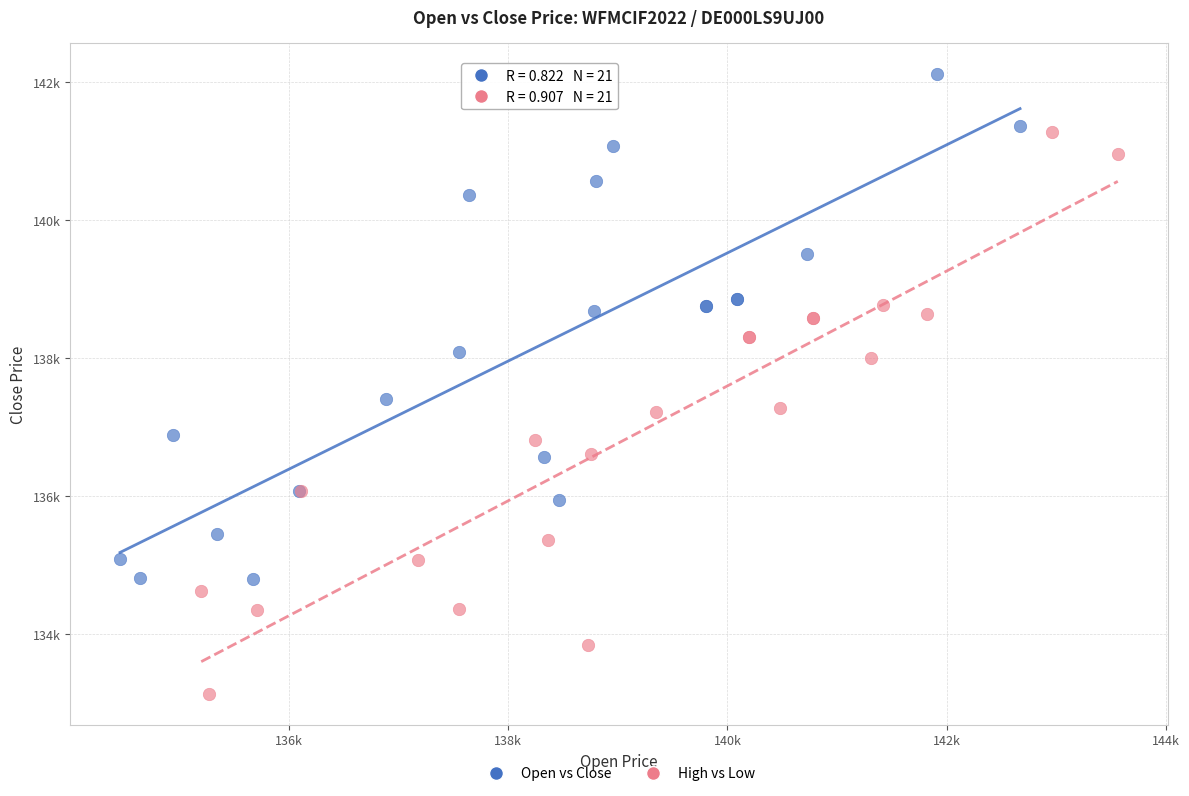

Which series has the widest spread of Y values?

High vs Low